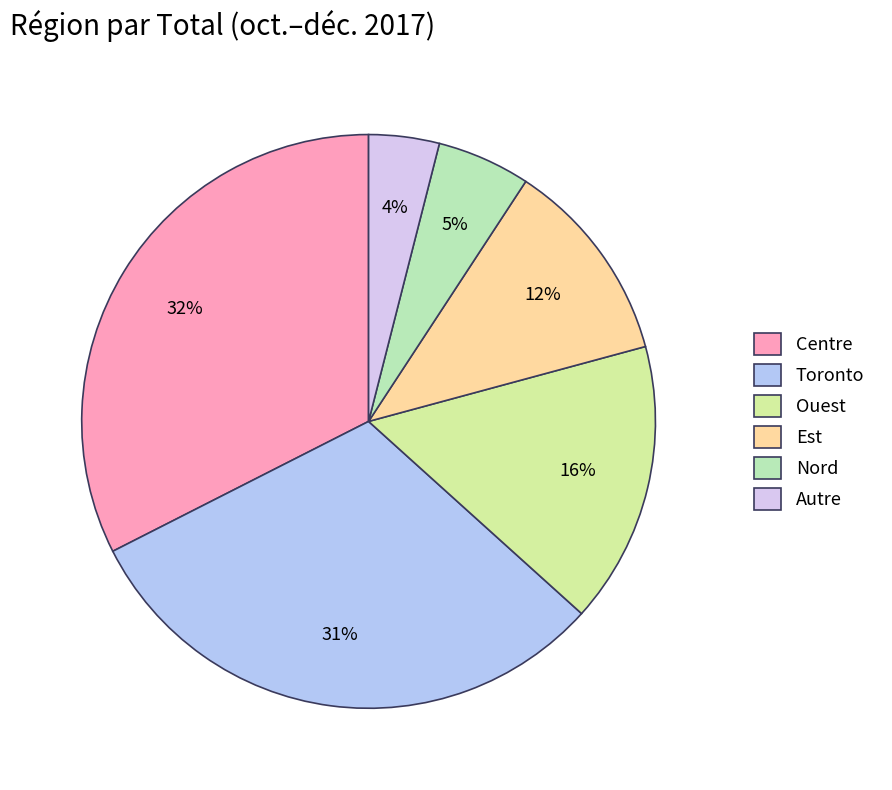

Which slice is the smallest?

Autre